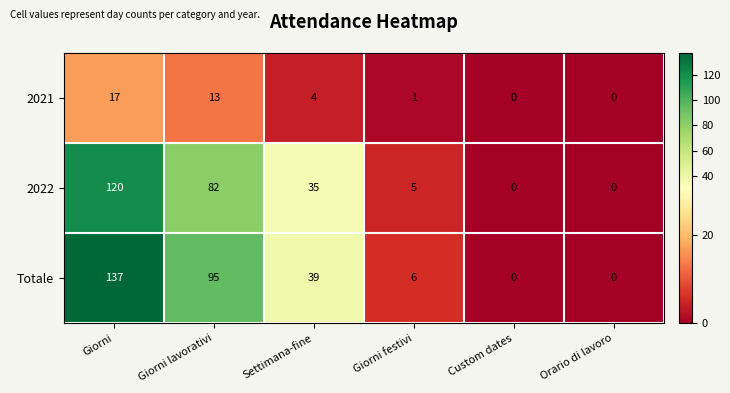

Read the Totale value at Giorni lavorativi.

95